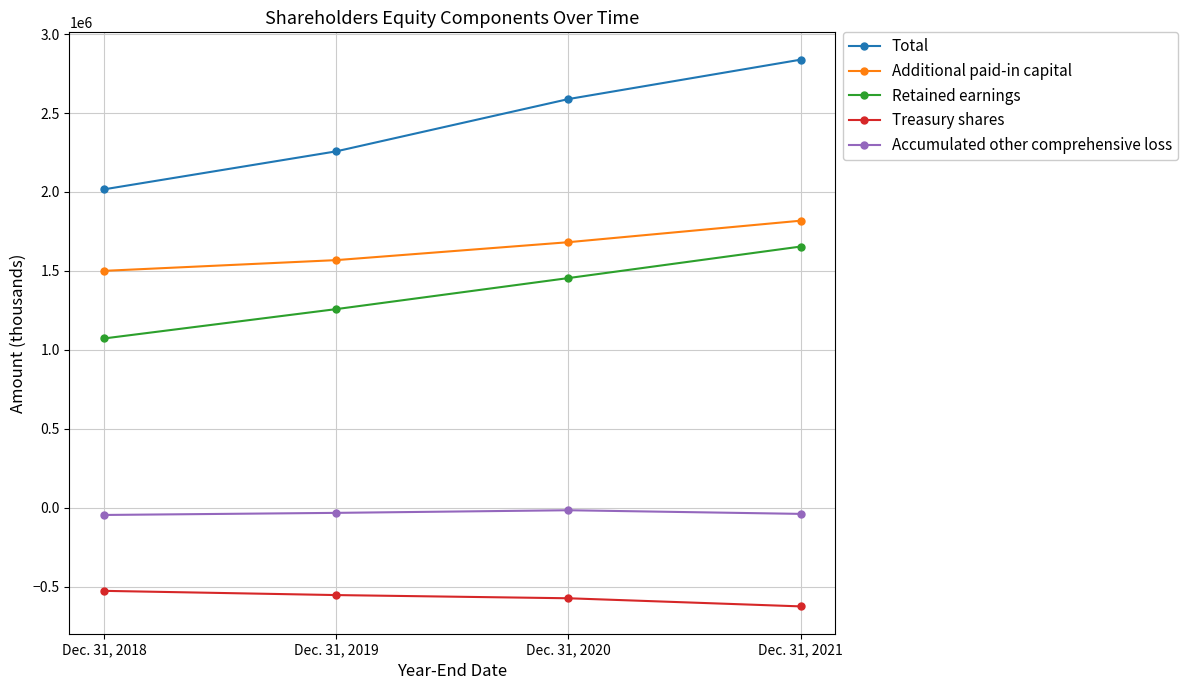

Which category has the lowest value across all series?

Dec. 31, 2021